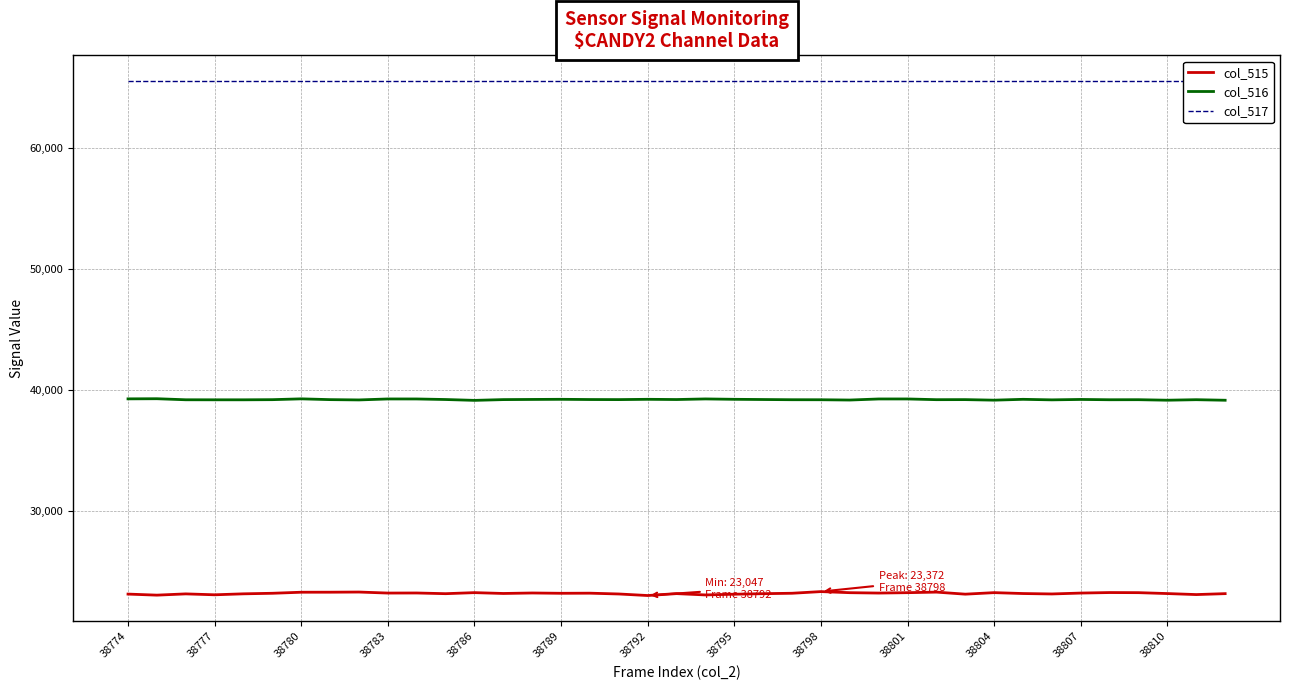

What is the spread (max minus min) of values at 31?

42323